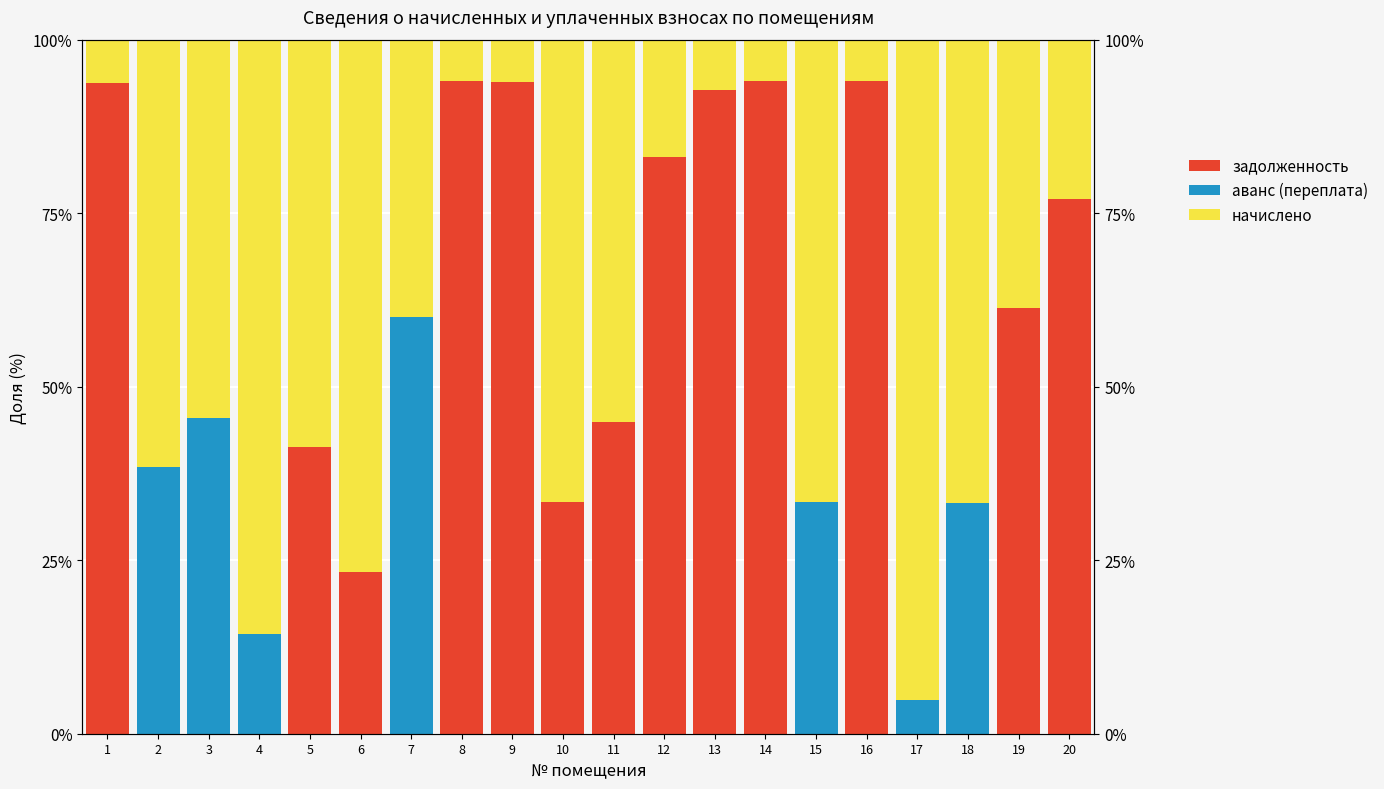

The value of задолженность at 10 is 33.3. True or false?

True